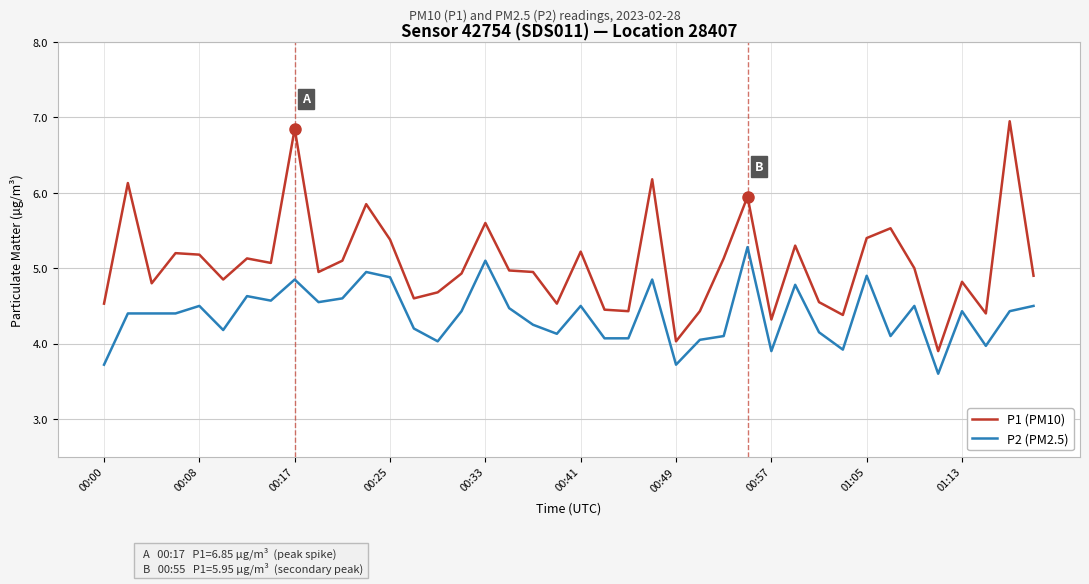

Which series has the widest spread of values?

P1 (PM10)